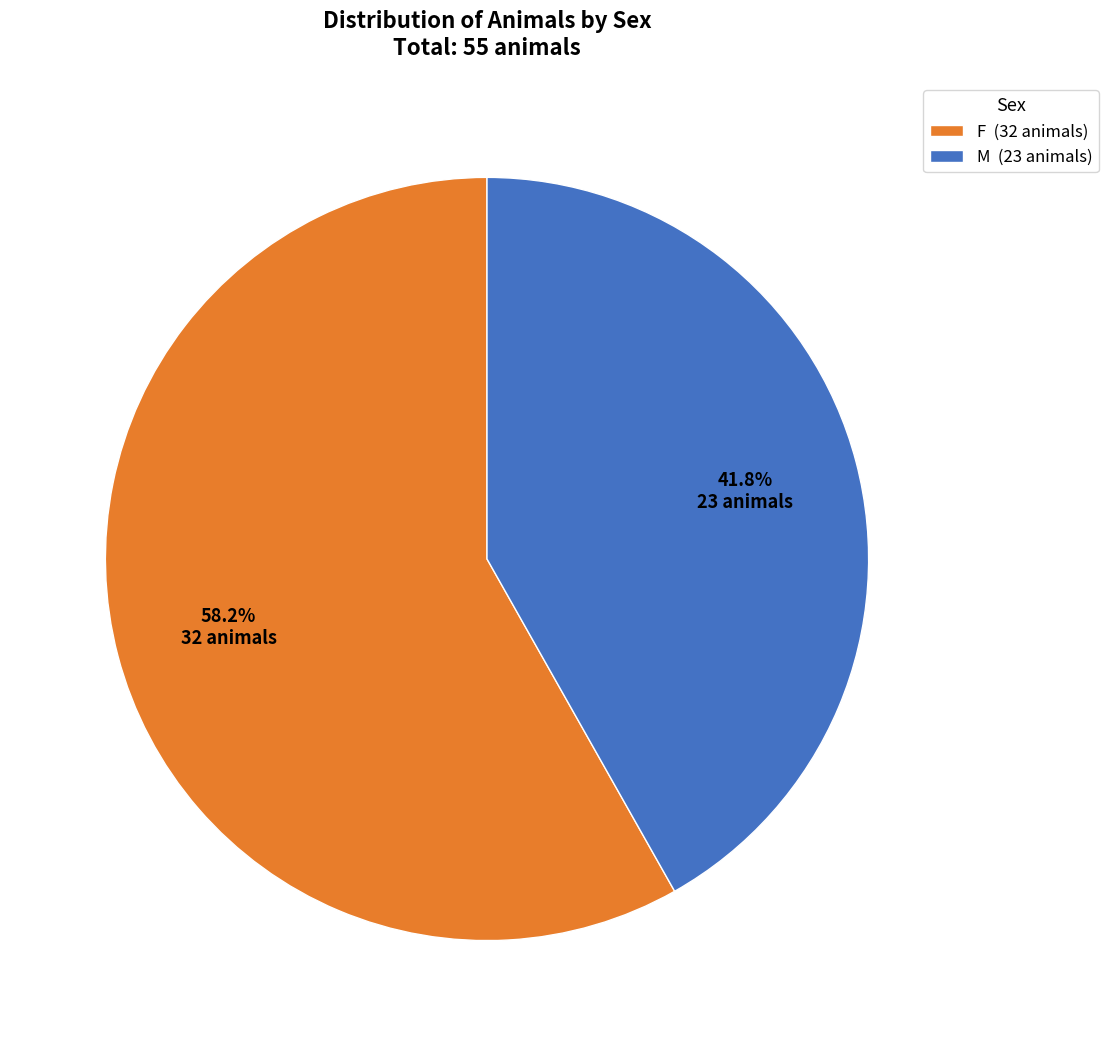

What is the total percentage of M and F?

100.0%